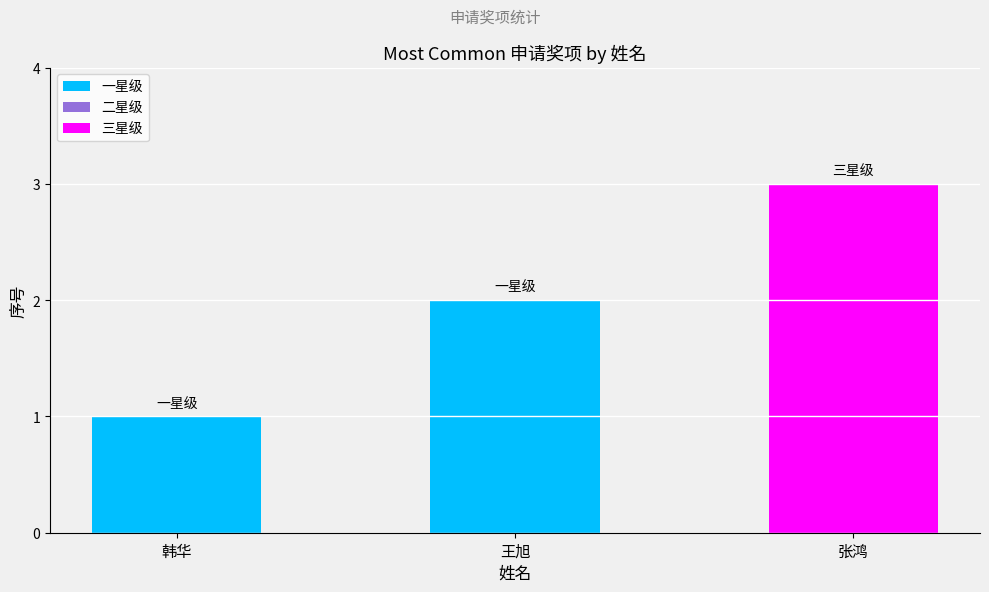

True or false: the data shows 0 at 韩华.

False